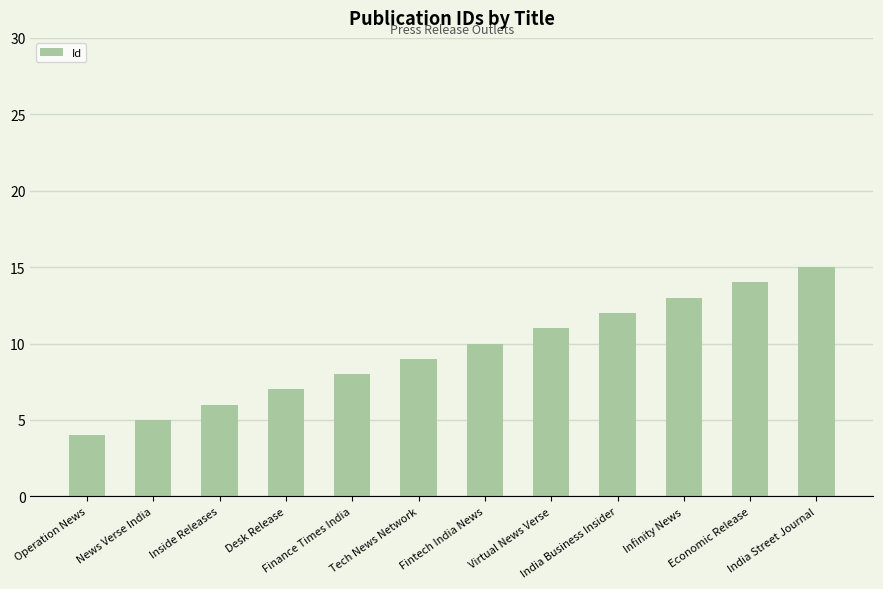

What is the greatest value displayed?

15